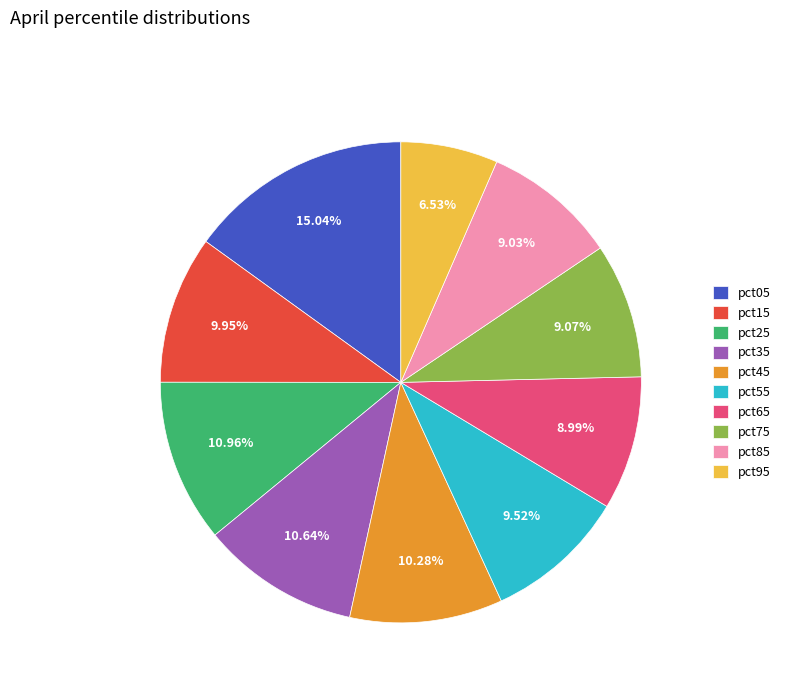

How many segments does this pie chart have?

10